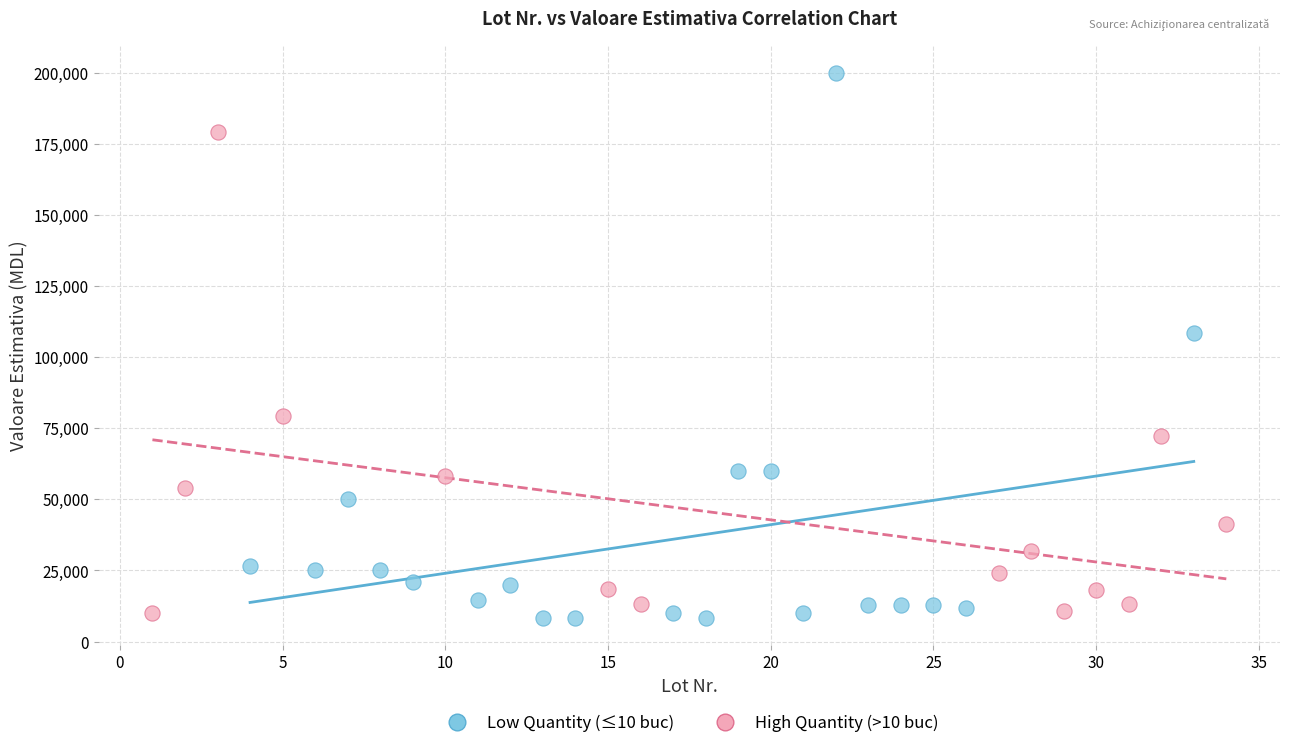

Which series has the widest spread of Y values?

Low Quantity (≤10 buc)